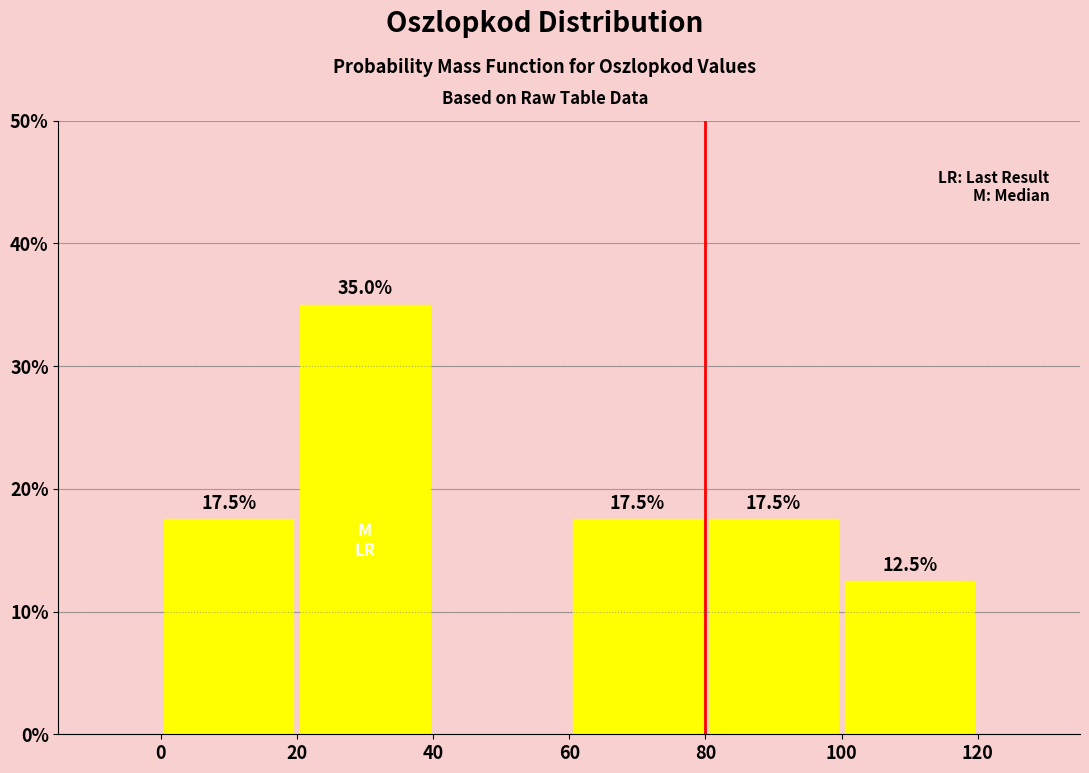

Over which range of the x-axis is the bar tallest?

20 to 40